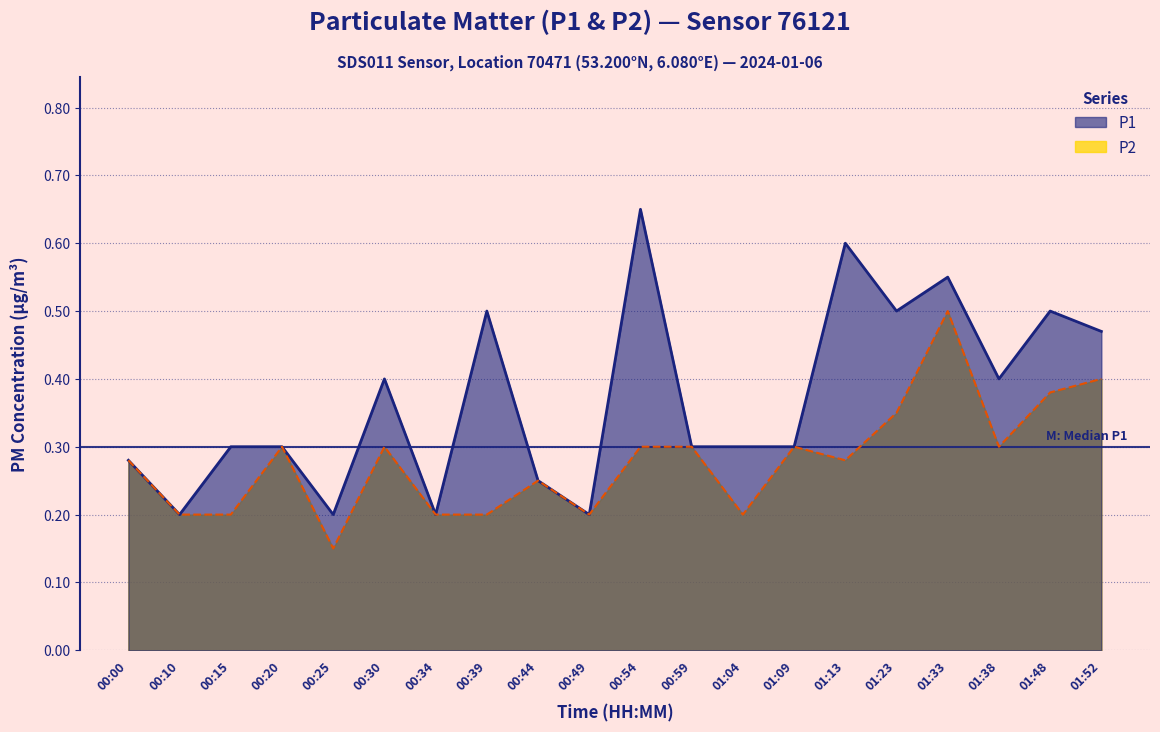

Which series has the largest range (max minus min)?

P1